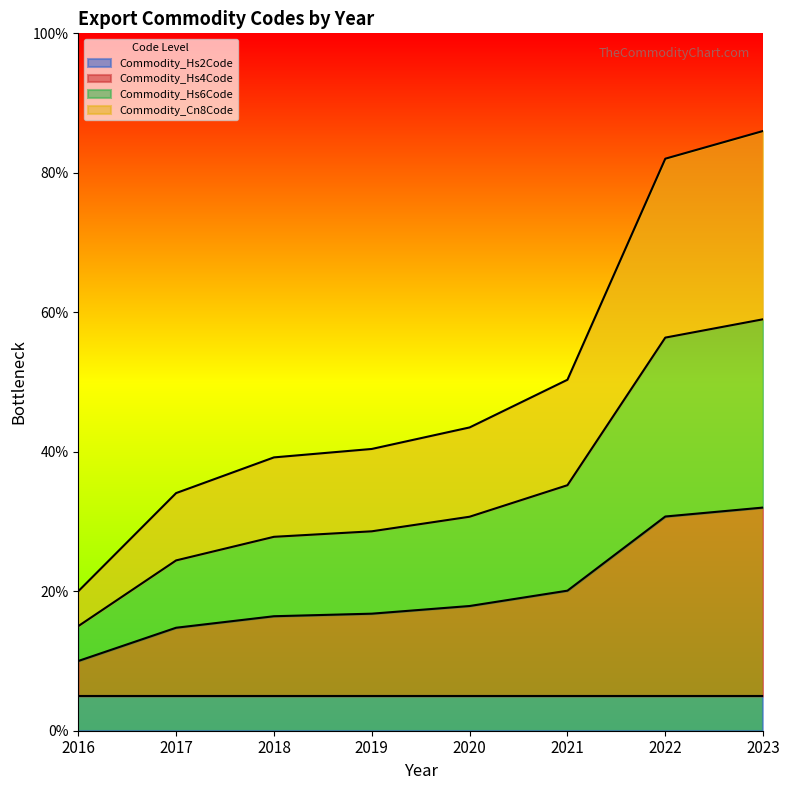

Does the chart display data point markers on the line(s)?

No